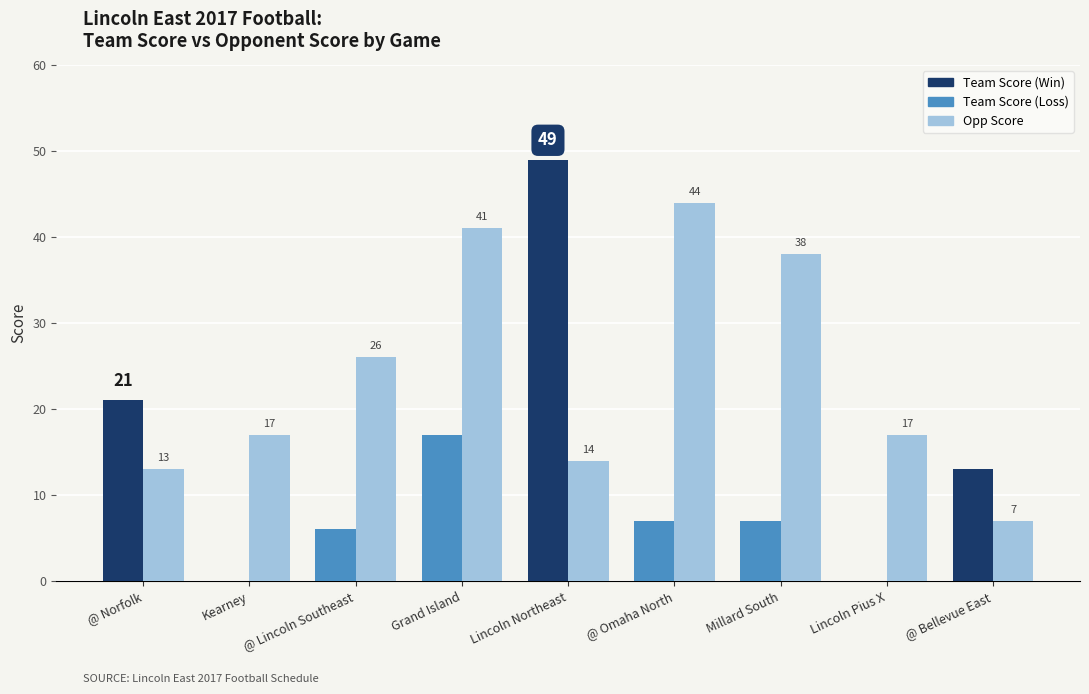

At which category is the sum across all series the highest?

Lincoln Northeast